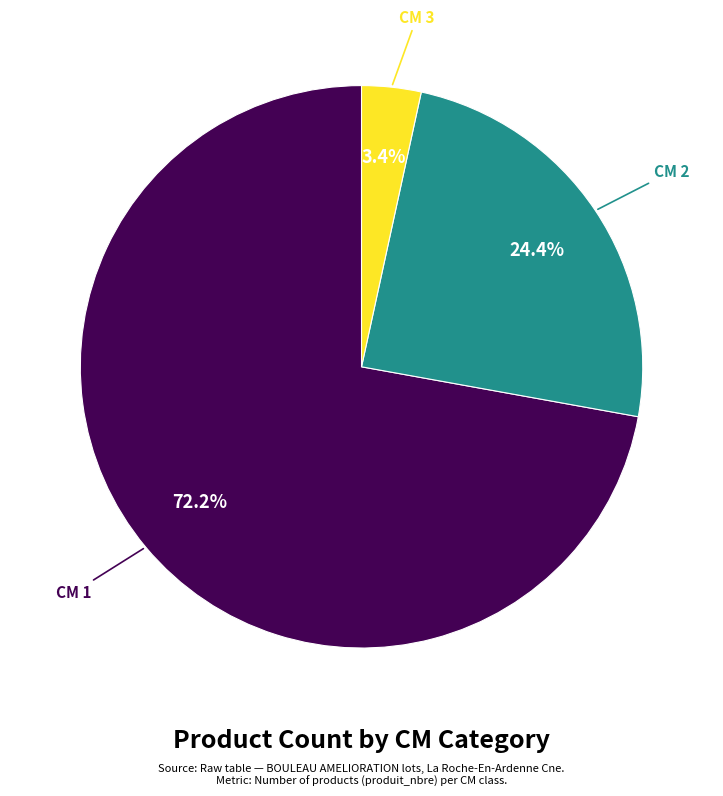

Which has a higher value, CM 3 or CM 2?

CM 2